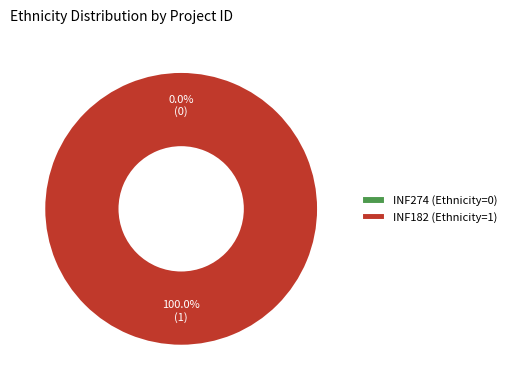

Which slice represents more than half of the pie?

INF182 (Ethnicity=1)